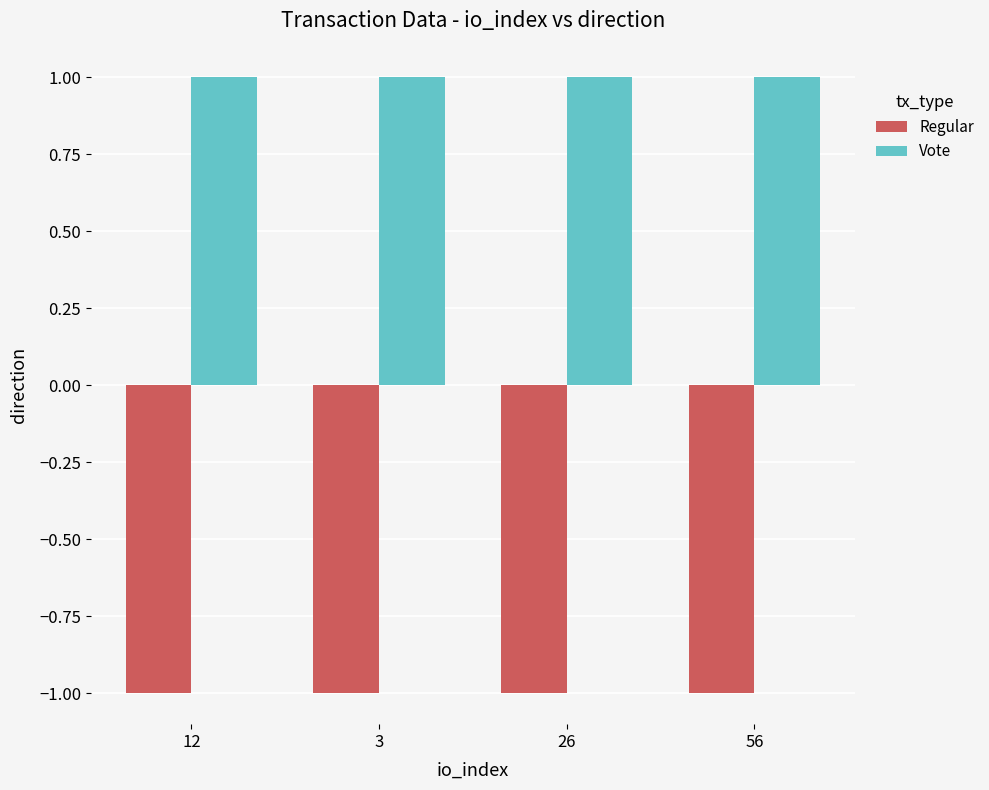

Are the bars grouped side by side (vs. stacked)?

Yes